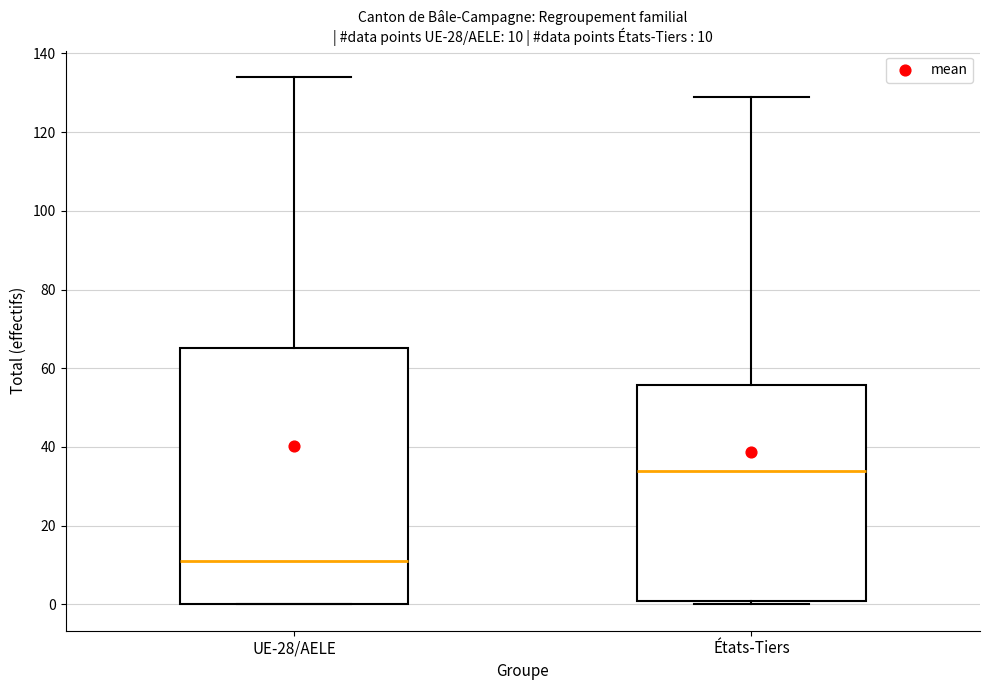

Comparing the boxes themselves (not the whiskers), which one is the tallest?

UE-28/AELE